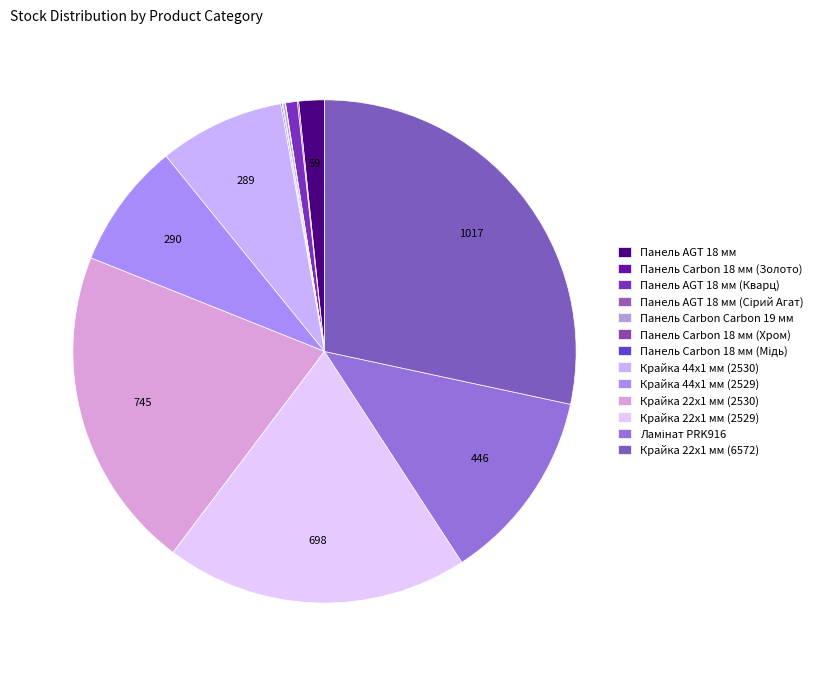

Which category has the smallest portion of the pie?

Панель AGT 18 мм (Сірий Агат)